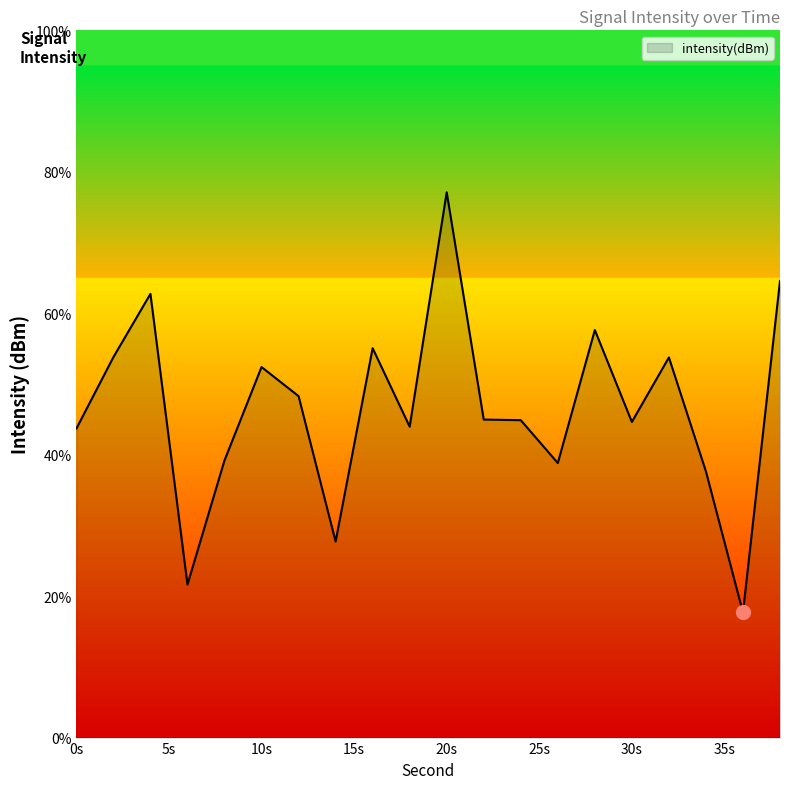

What is the smallest value displayed?

17.7